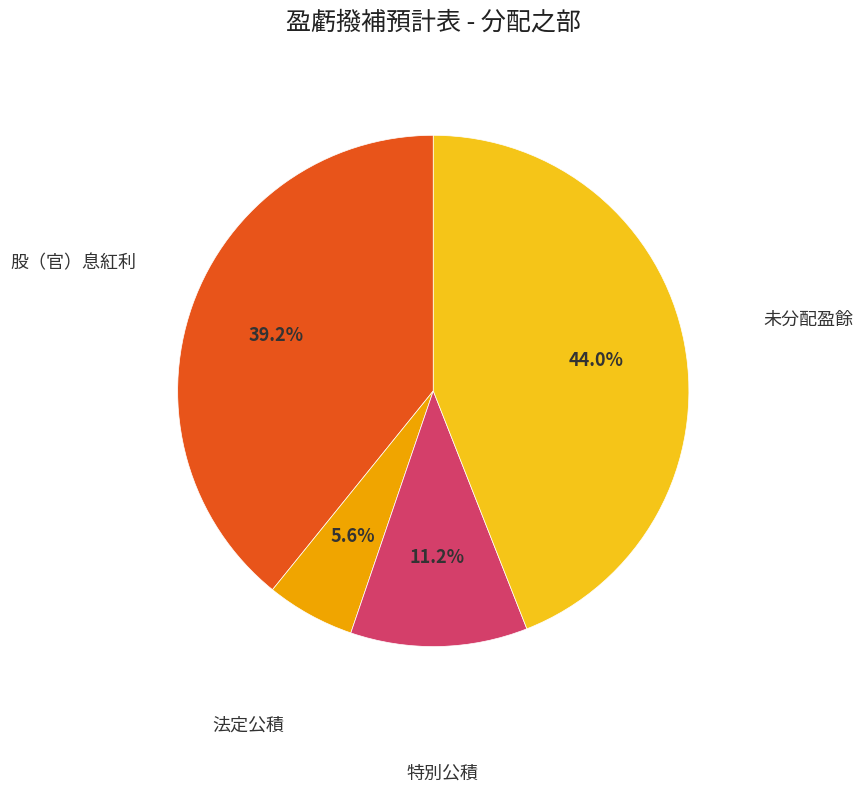

Between 法定公積 and 特別公積, which is larger?

特別公積